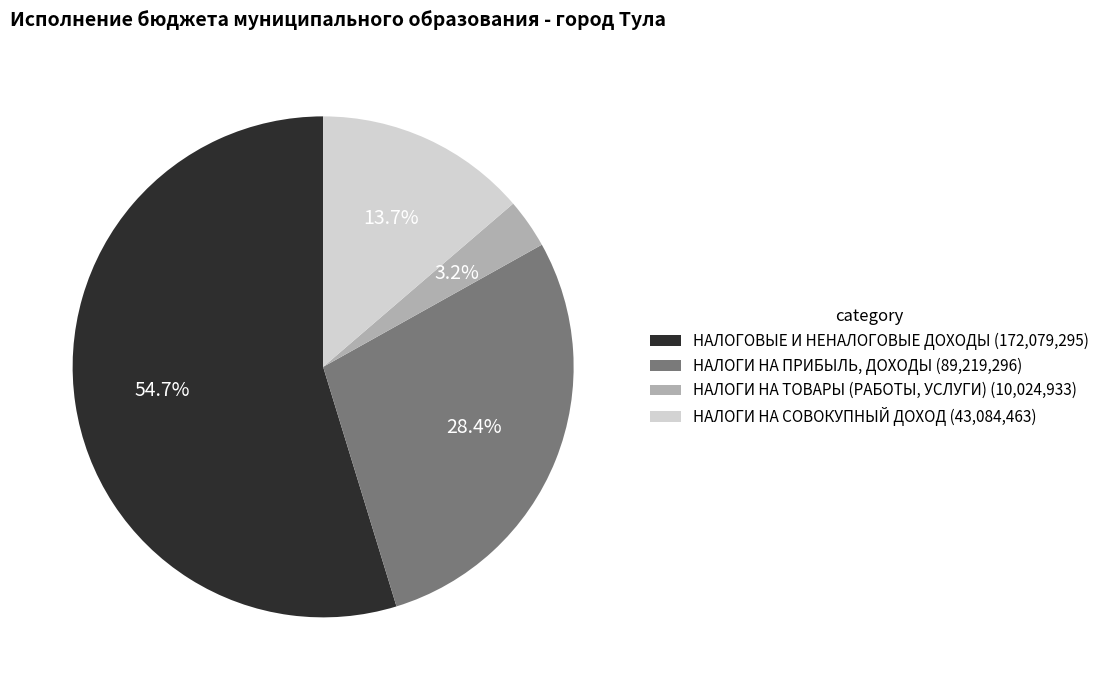

Which category has the smallest portion of the pie?

НАЛОГИ НА ТОВАРЫ (РАБОТЫ, УСЛУГИ)